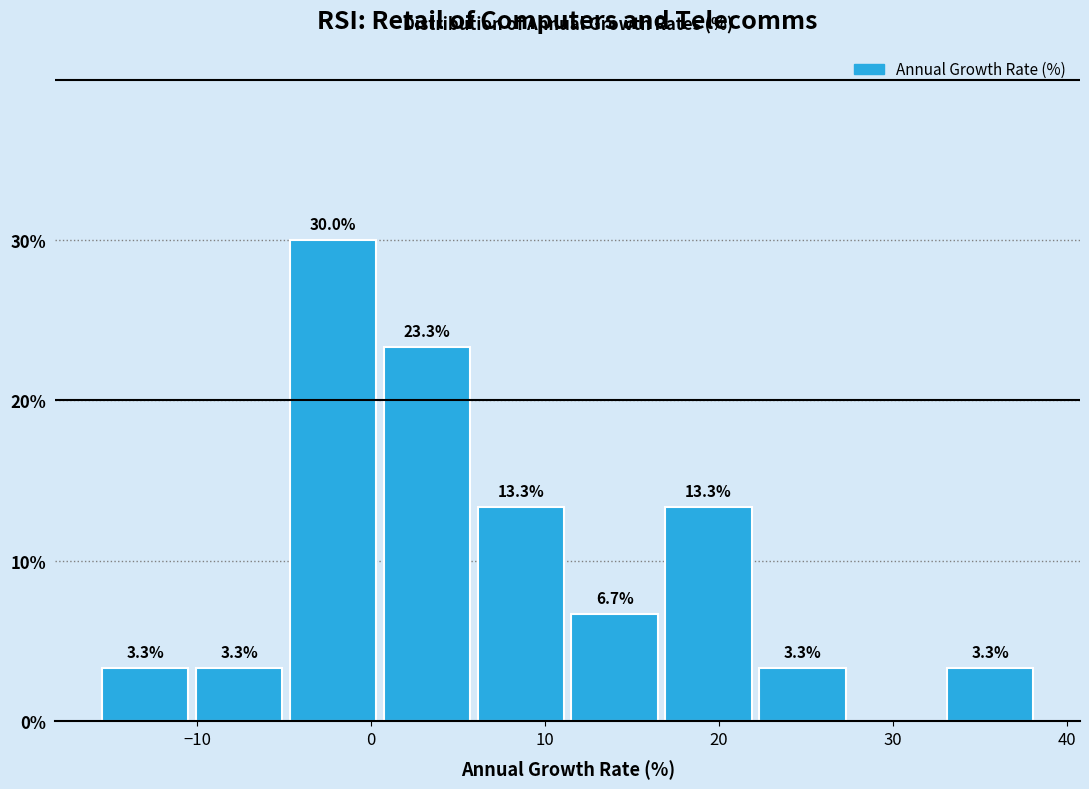

Which range on the x-axis has the tallest bar?

-4.9 to 0.5